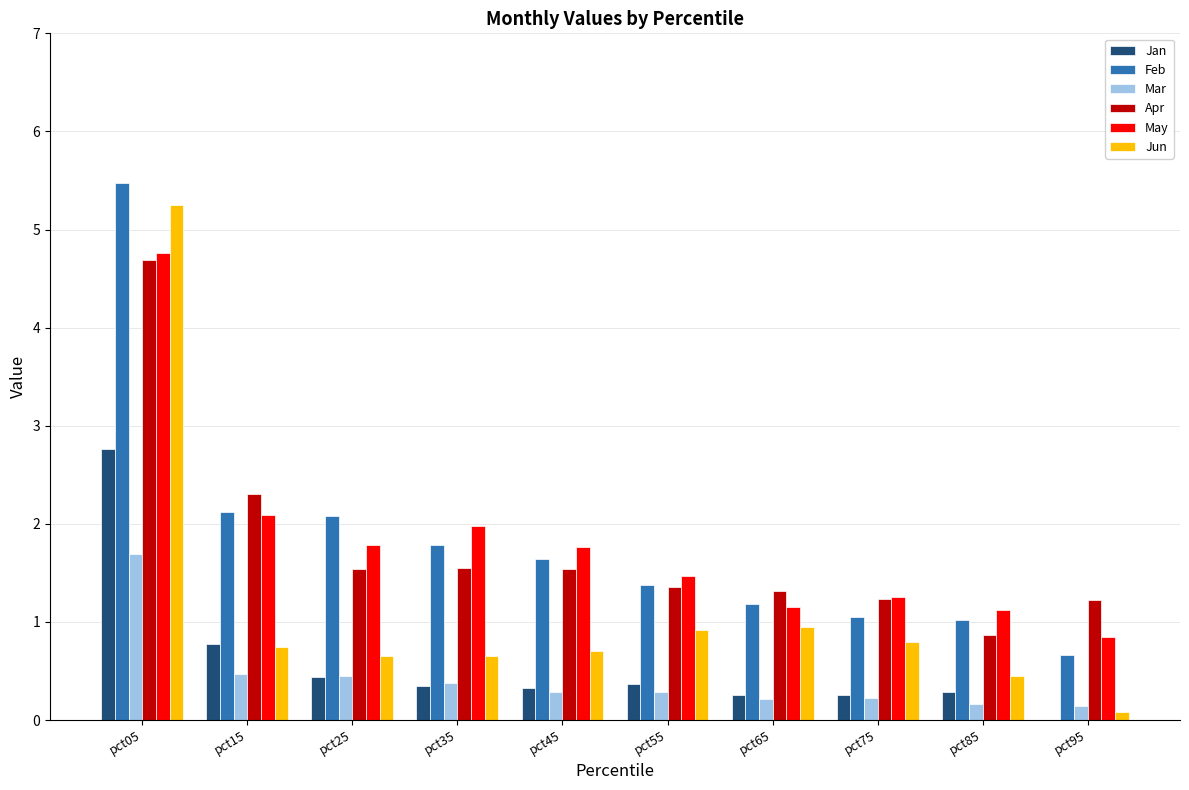

Count the number of categories in the chart.

10